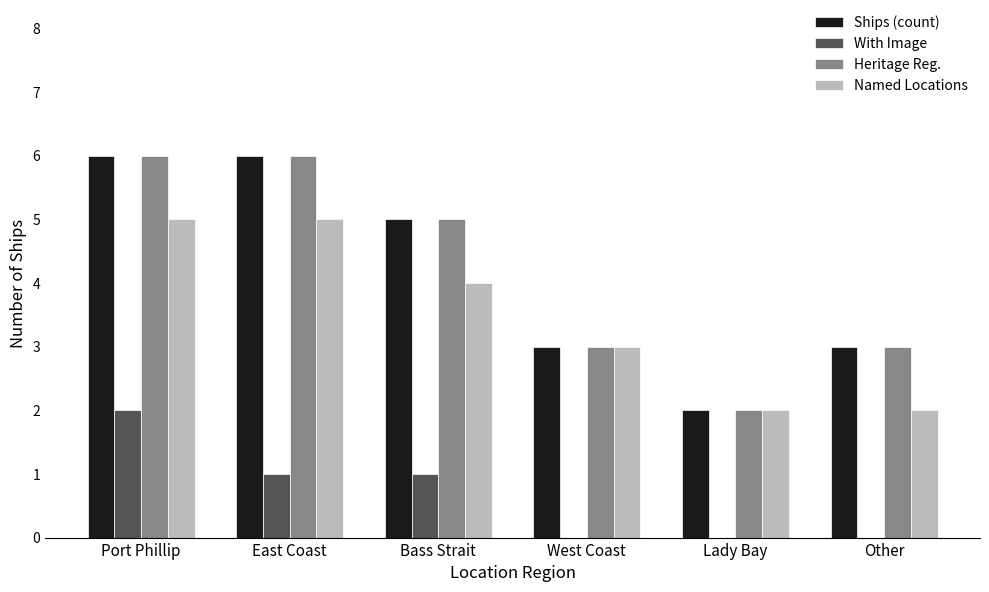

True or false: With Image has a value of 1 at Bass Strait.

True